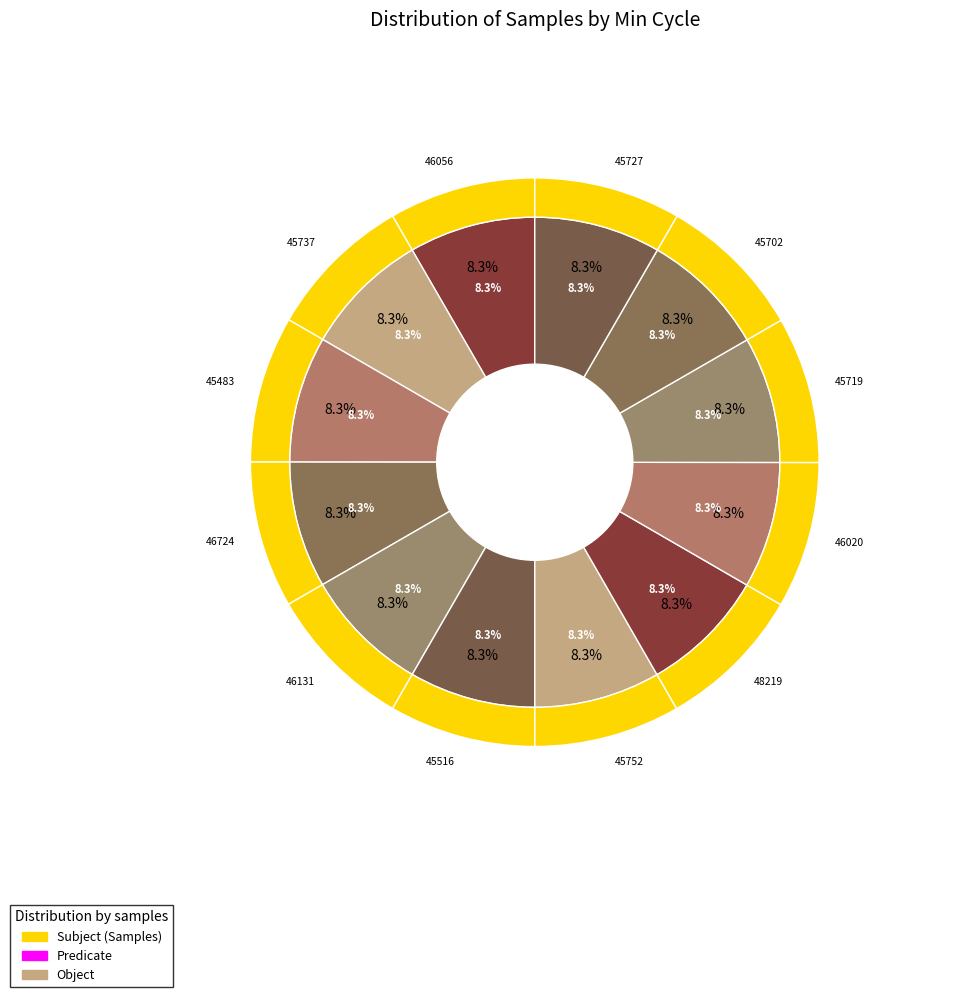

To the nearest percent, what is the average slice percentage?

8%